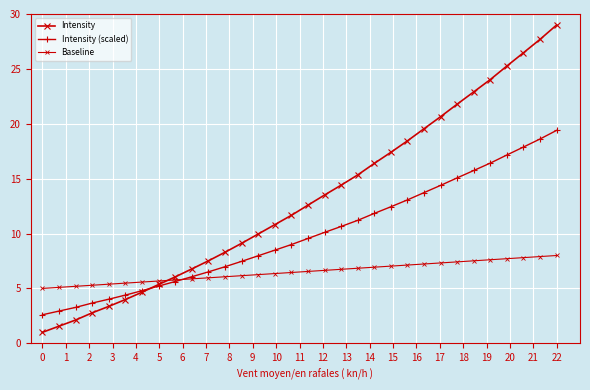

How many values in the Intensity series exceed 12?

16